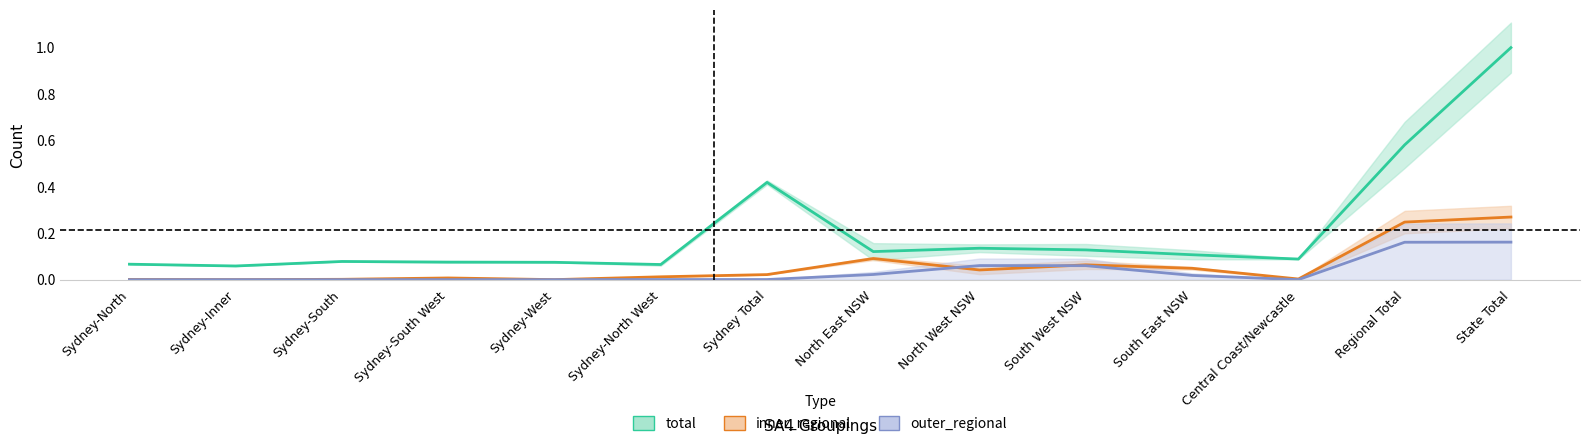

What are all the series names shown in the legend?

total, inner_regional, outer_regional